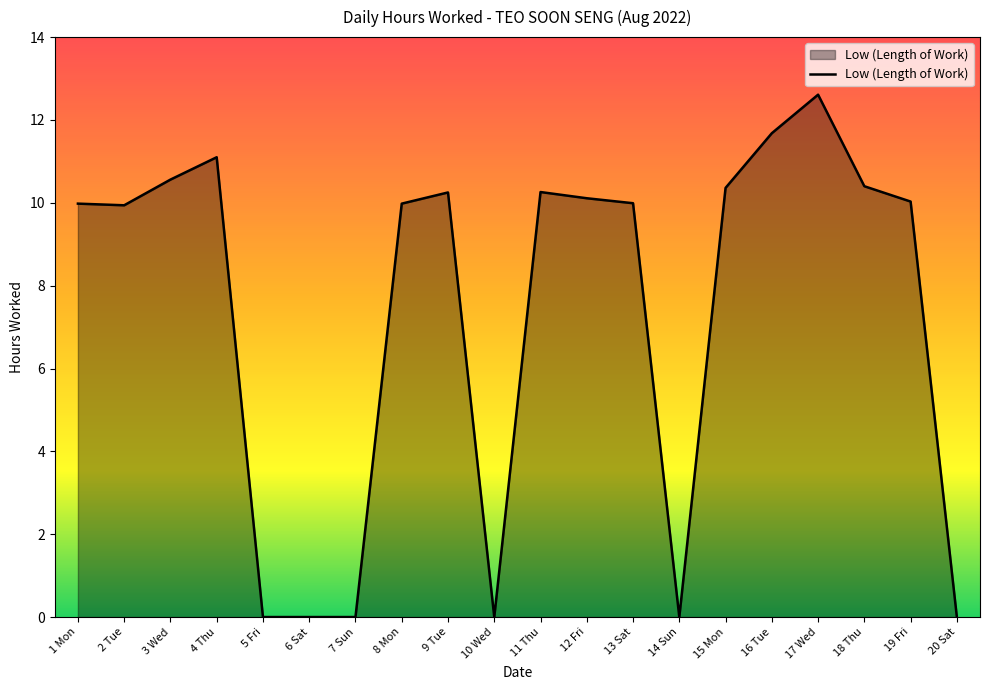

What position from the left is 4 Thu?

4